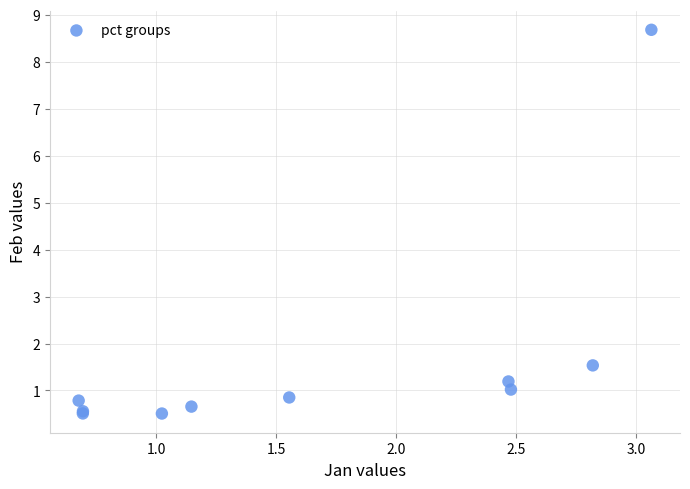

What Y value in the scatter plot is closest to 4?

1.5